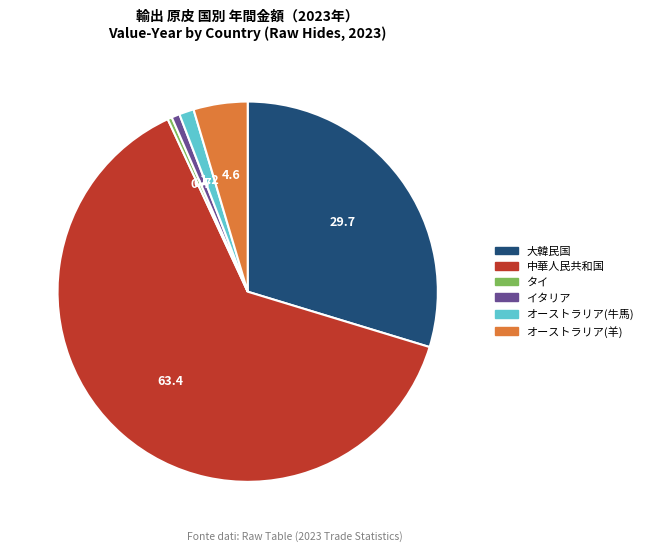

Does any single category account for the majority?

Yes